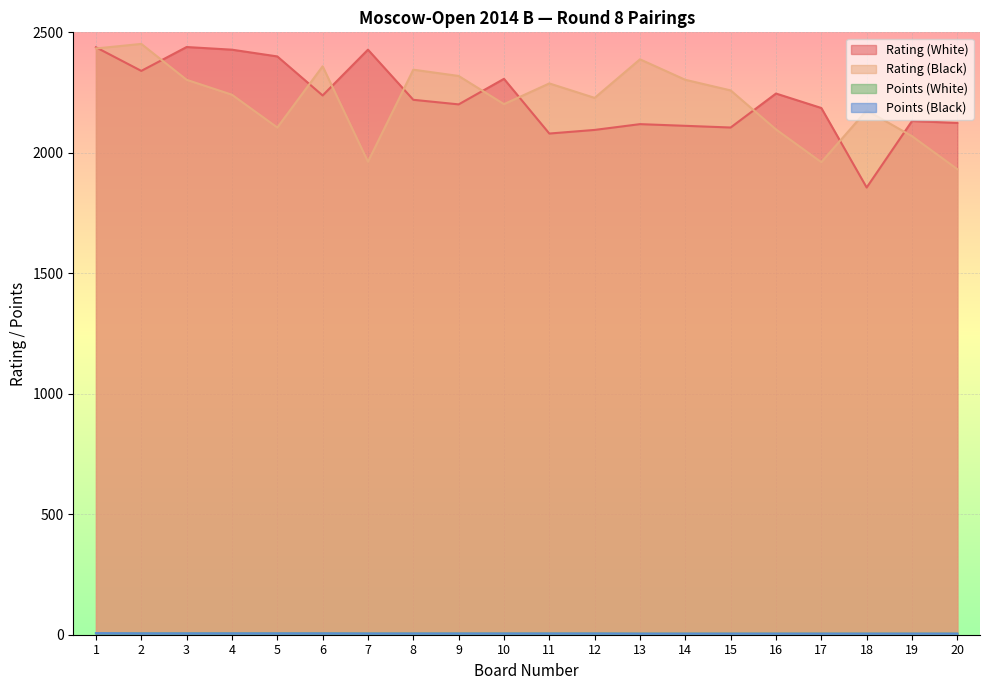

Reading left to right, transcribe all the data shown in this chart.

Rating (White): 2438.0	2340.0	2439.0	2428.0	2400.0	2238.0	2428.0	2220.0	2201.0	2307.0	2080.0	2095.0	2119.0	2112.0	2105.0	2246.0	2186.0	1856.0	2132.0	2124.0
Rating (Black): 2433.0	2452.0	2303.0	2241.0	2105.0	2359.0	1963.0	2345.0	2319.0	2202.0	2288.0	2228.0	2388.0	2303.0	2259.0	2097.0	1961.0	2176.0	2069.0	1932.0
Points (White): 5.5	5.5	5.5	5.5	5.5	5.5	5.0	5.0	5.0	5.0	5.0	5.0	4.5	4.5	4.5	4.5	4.5	4.5	4.5	4.5
Points (Black): 6.5	5.5	5.5	5.5	5.5	5.5	5.0	5.0	5.0	5.0	5.0	5.0	4.5	4.5	4.5	4.5	4.5	4.5	4.5	4.5